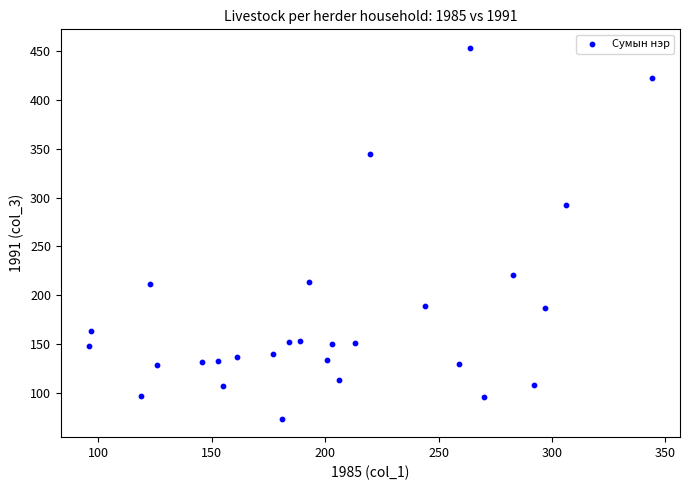

What is the range of X values (max minus min)?

248